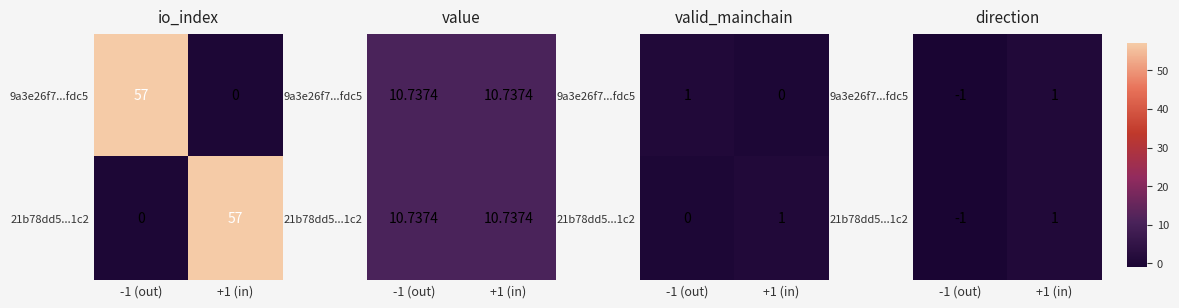

At which label is 21b78dd5...1c2 closest to 0?

-1 (out)